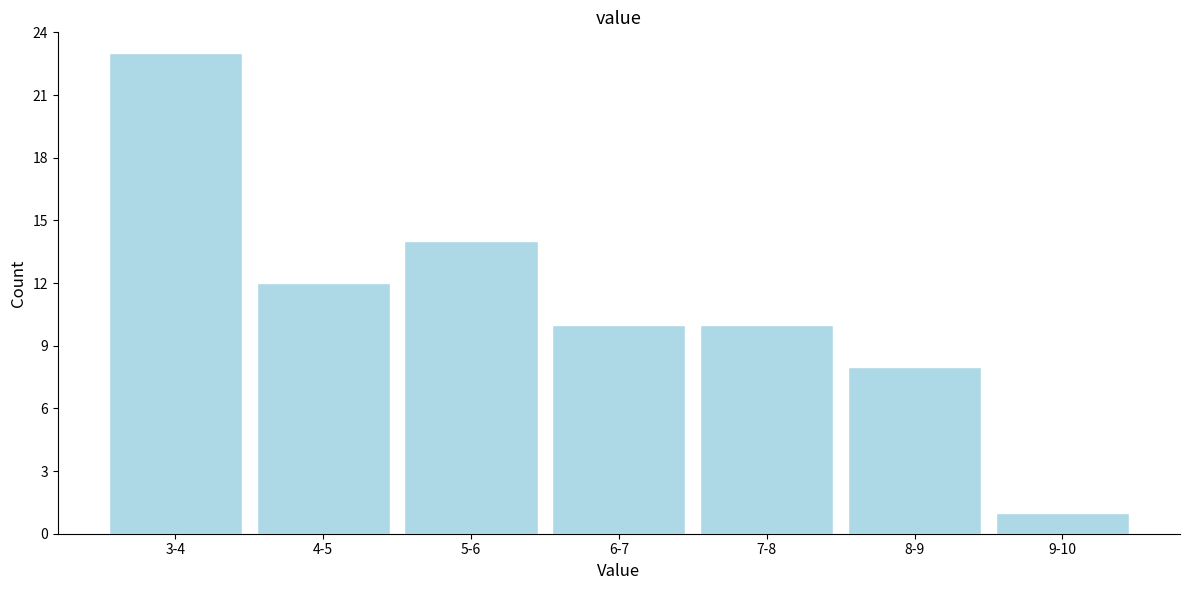

Reading left to right, list all the values displayed in this chart.

23	12	14	10	10	8	1